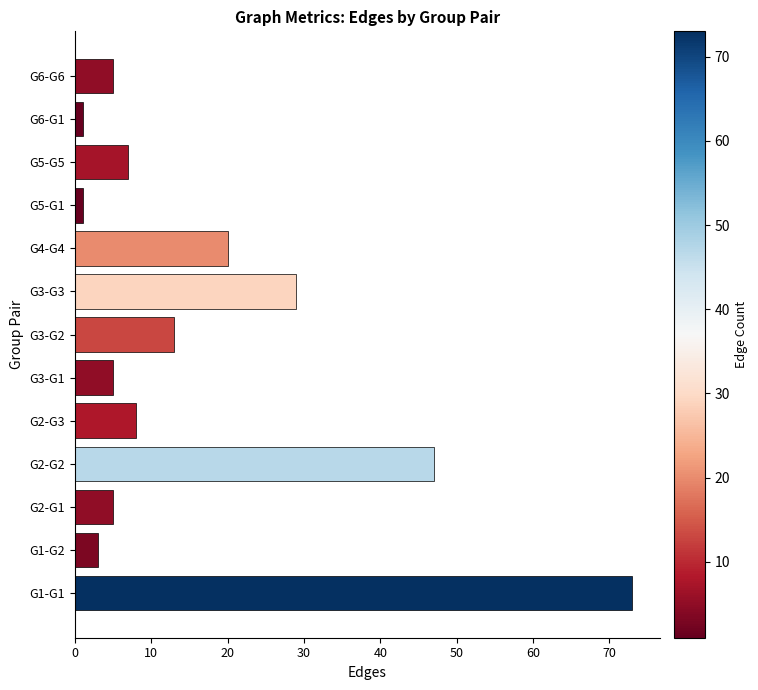

Is it true that the value at G2-G1 is 5?

True